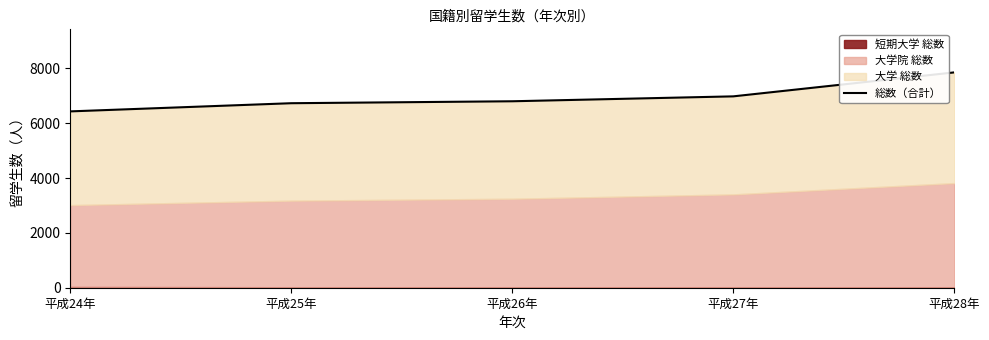

Which has a higher value, 平成28年 or 平成26年?

平成28年